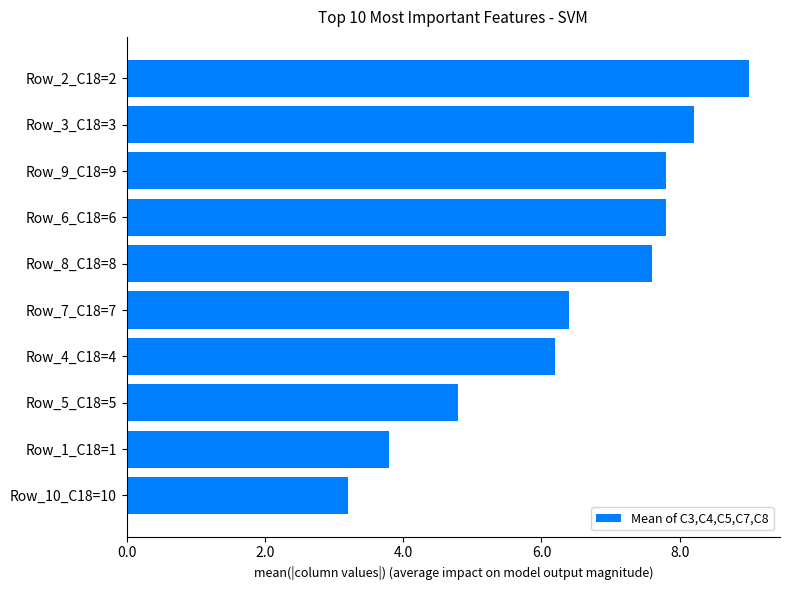

Which category has the lowest value across all series?

Row_10_C18=10